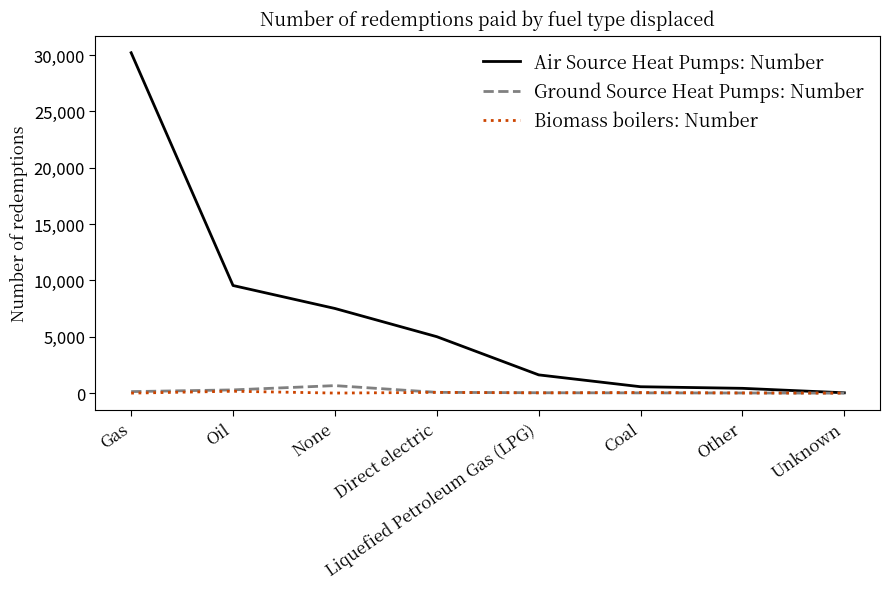

What is the highest value of the Air Source Heat Pumps: Number series?

30200